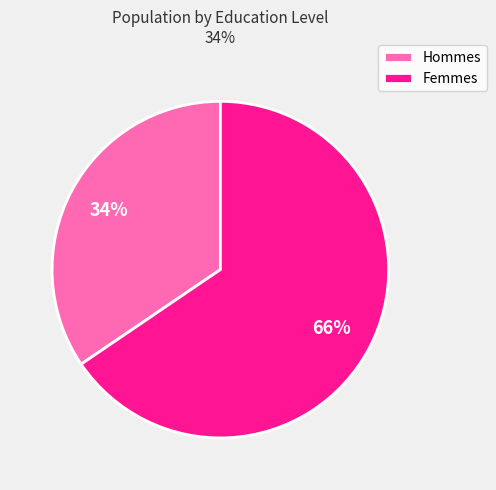

What percentage is the Hommes slice, to the nearest percent?

34%